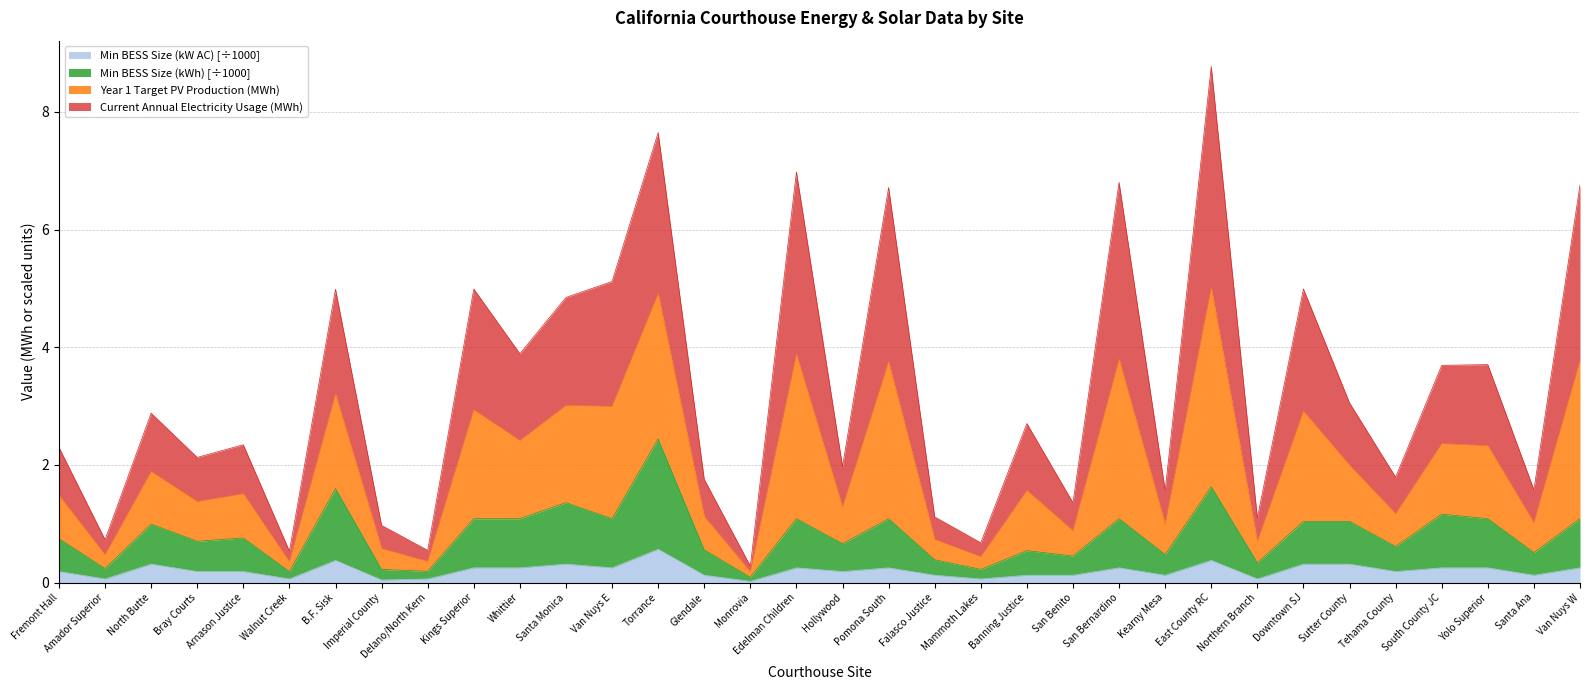

What is the highest value of the Min BESS Size (kW AC) [÷1000] series?

0.6